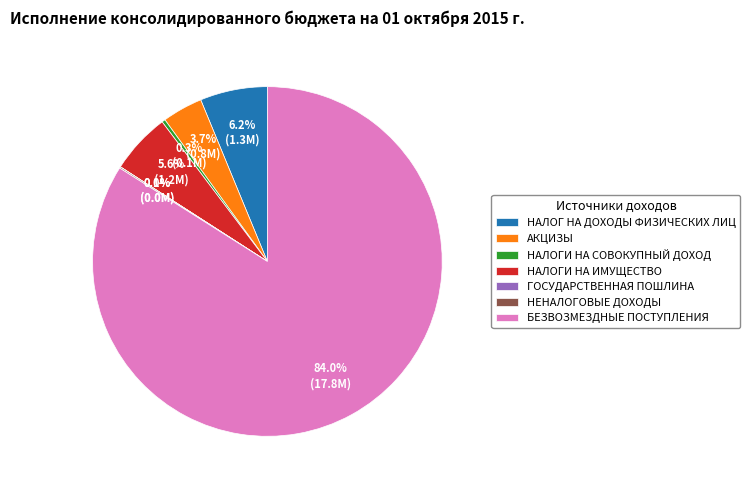

True or false: НАЛОГИ НА СОВОКУПНЫЙ ДОХОД accounts for 0% of the total.

True